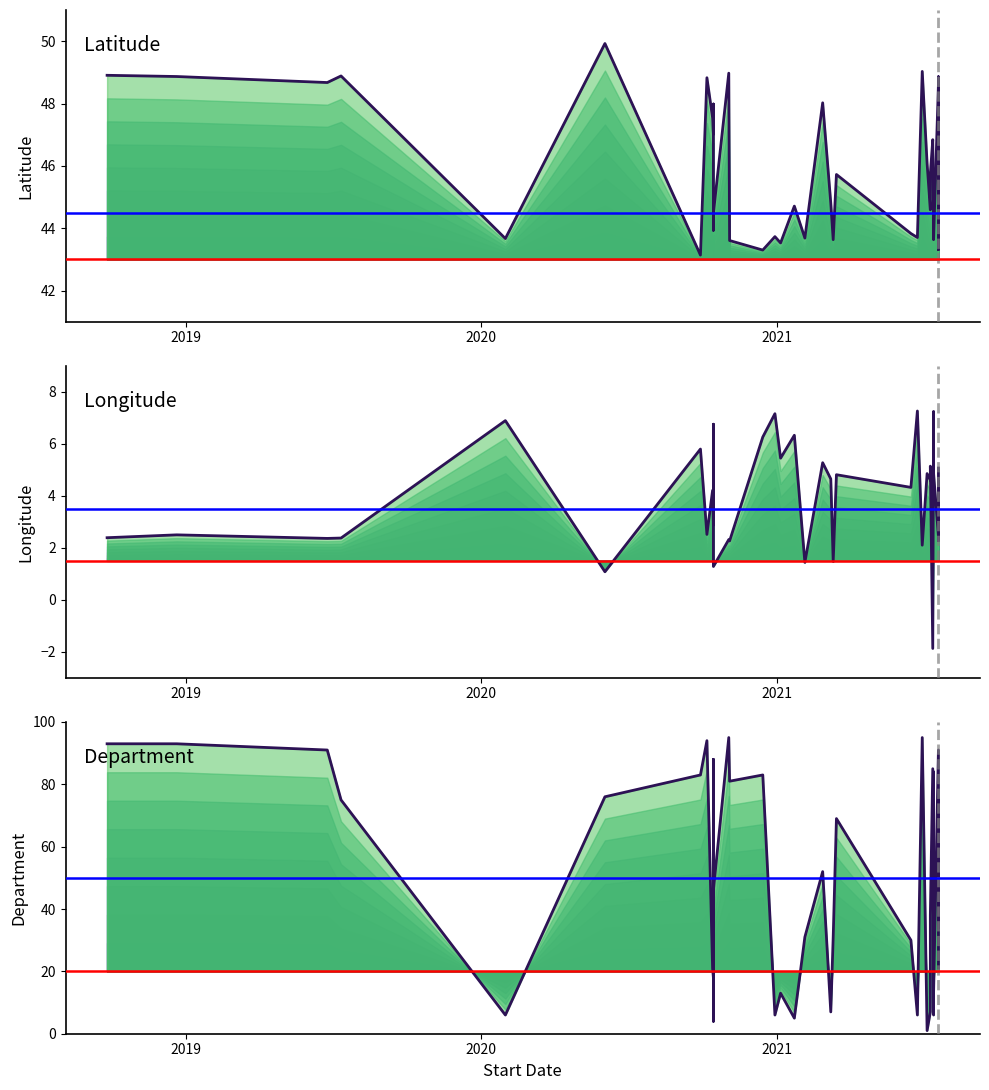

Rank the categories by Dpt value from lowest to highest.

12, 26, 27, 10, 20, 28, 29, 30, 31, 19, 25, 37, 21, 32, 8, 22, 4, 39, 11, 33, 16, 13, 34, 9, 6, 23, 18, 5, 1, 35, 7, 2, 36, 14, 38, 3, 17, 15, 0, 24